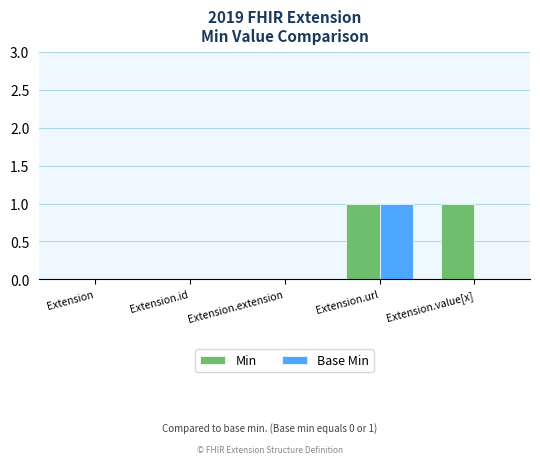

At which category is the sum across all series the highest?

Extension.url